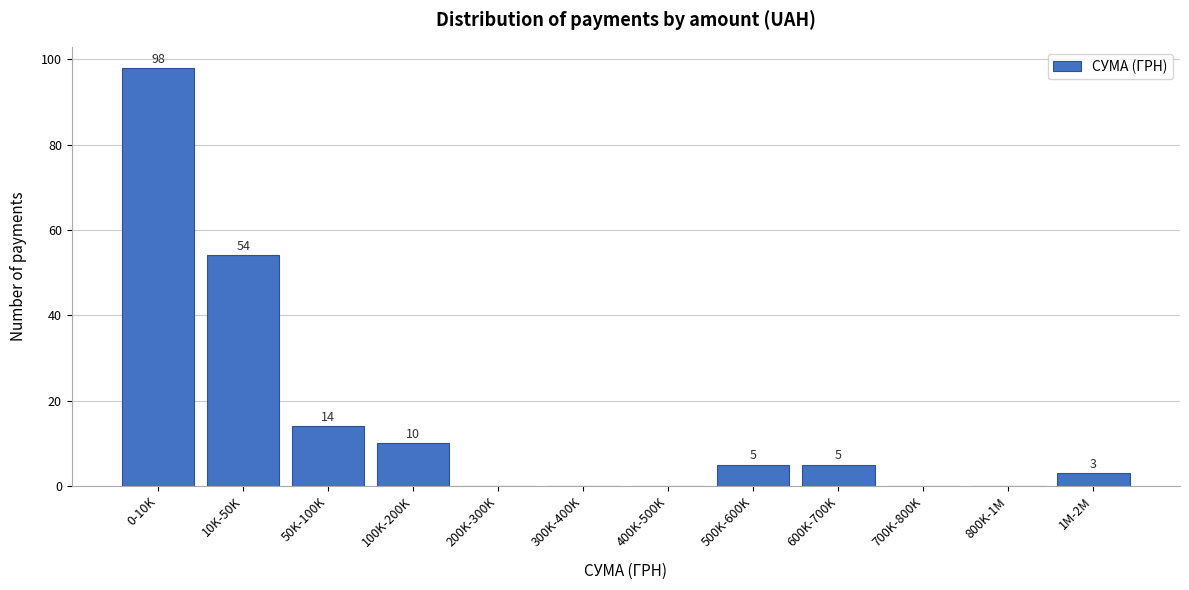

Reading right to left, extract all data points from this chart.

1M-2M=3	800K-1M=0	700K-800K=0	600K-700K=5	500K-600K=5	400K-500K=0	300K-400K=0	200K-300K=0	100K-200K=10	50K-100K=14	10K-50K=54	0-10K=98